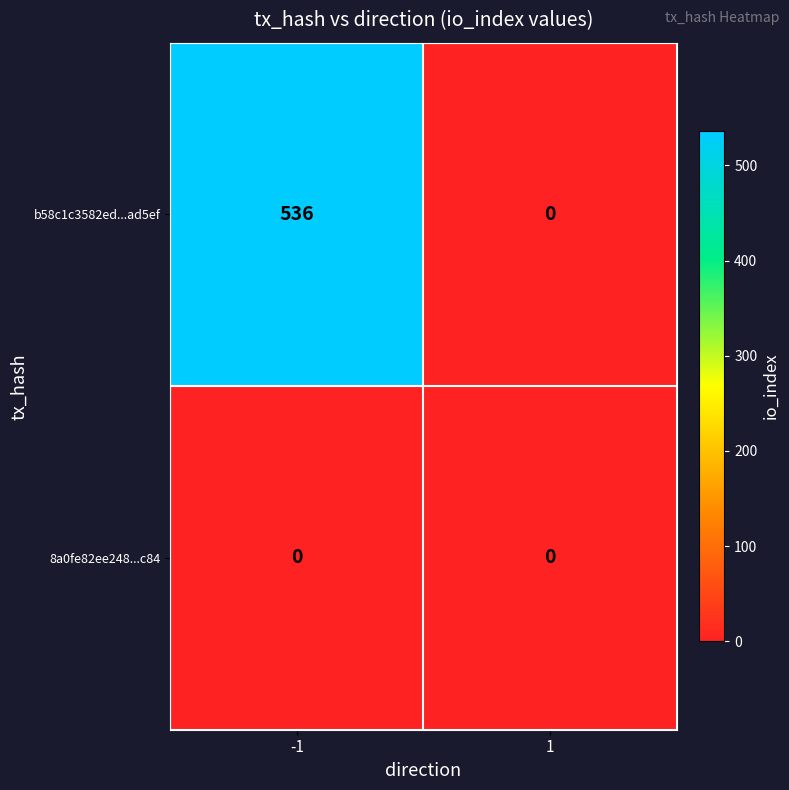

Reading left to right, what are all the values shown in this chart?

b58c1c3582ed...ad5ef: 536	0
8a0fe82ee248...c84: 0	0